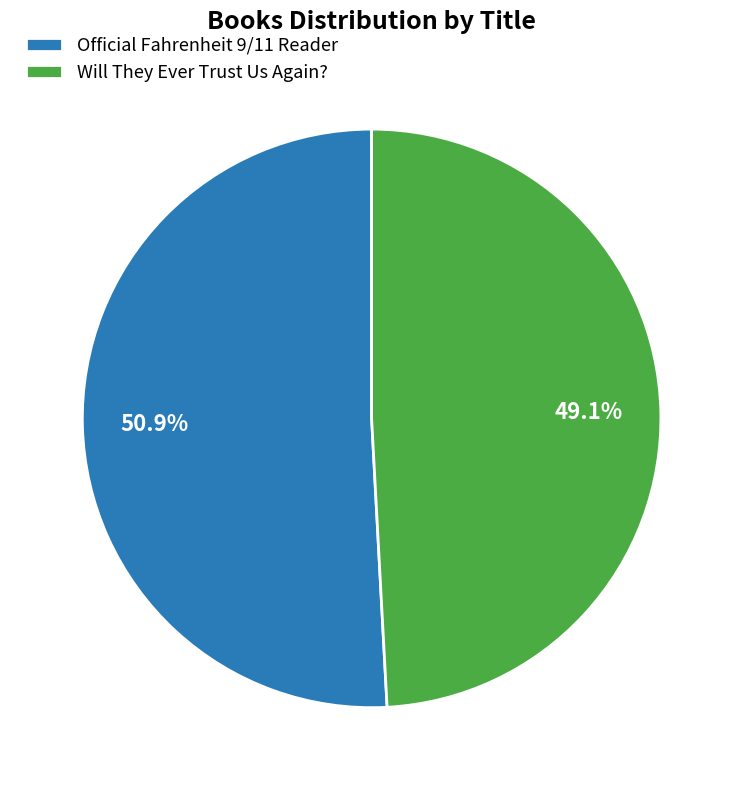

What is the smallest slice in the pie chart?

Will They Ever Trust Us Again?